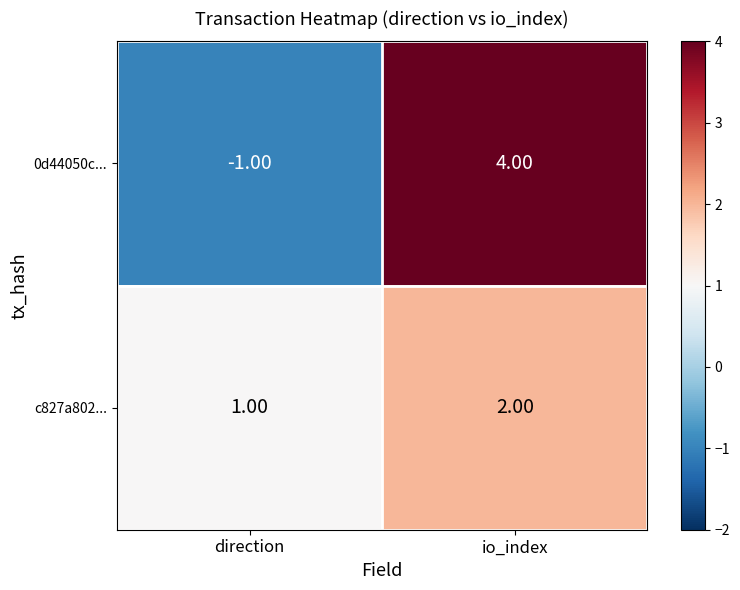

Rank the series at io_index from lowest to highest value.

c827a802..., 0d44050c...